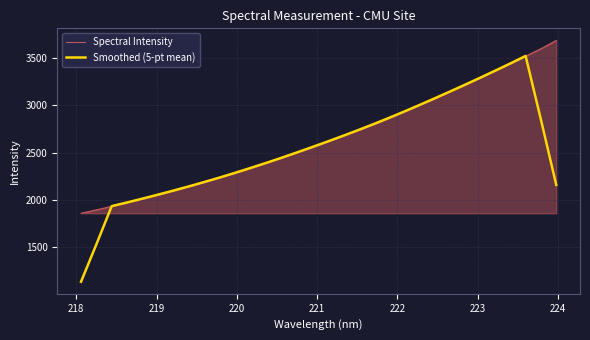

What is the maximum value for Spectral Intensity?

3682.1